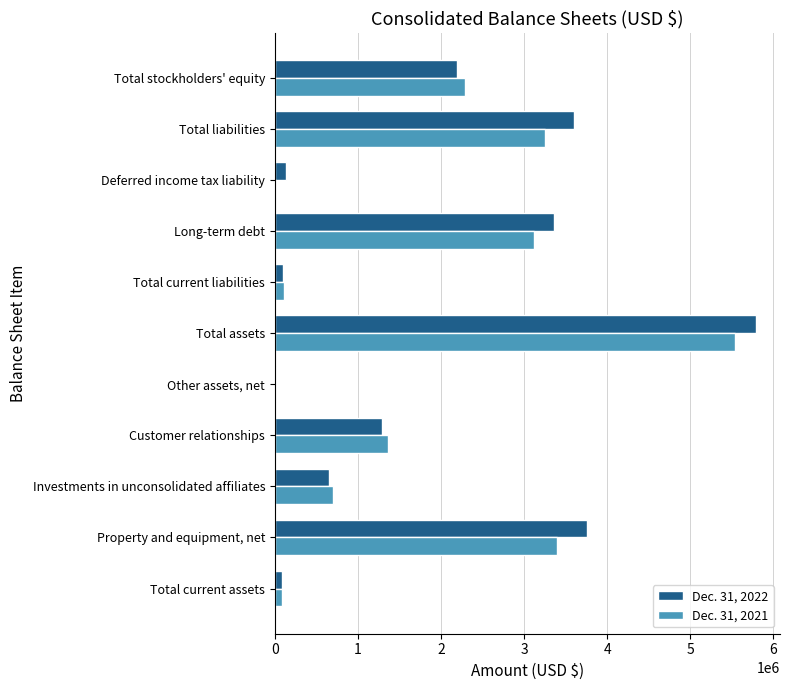

At which label does Dec. 31, 2021 reach its peak?

Total assets